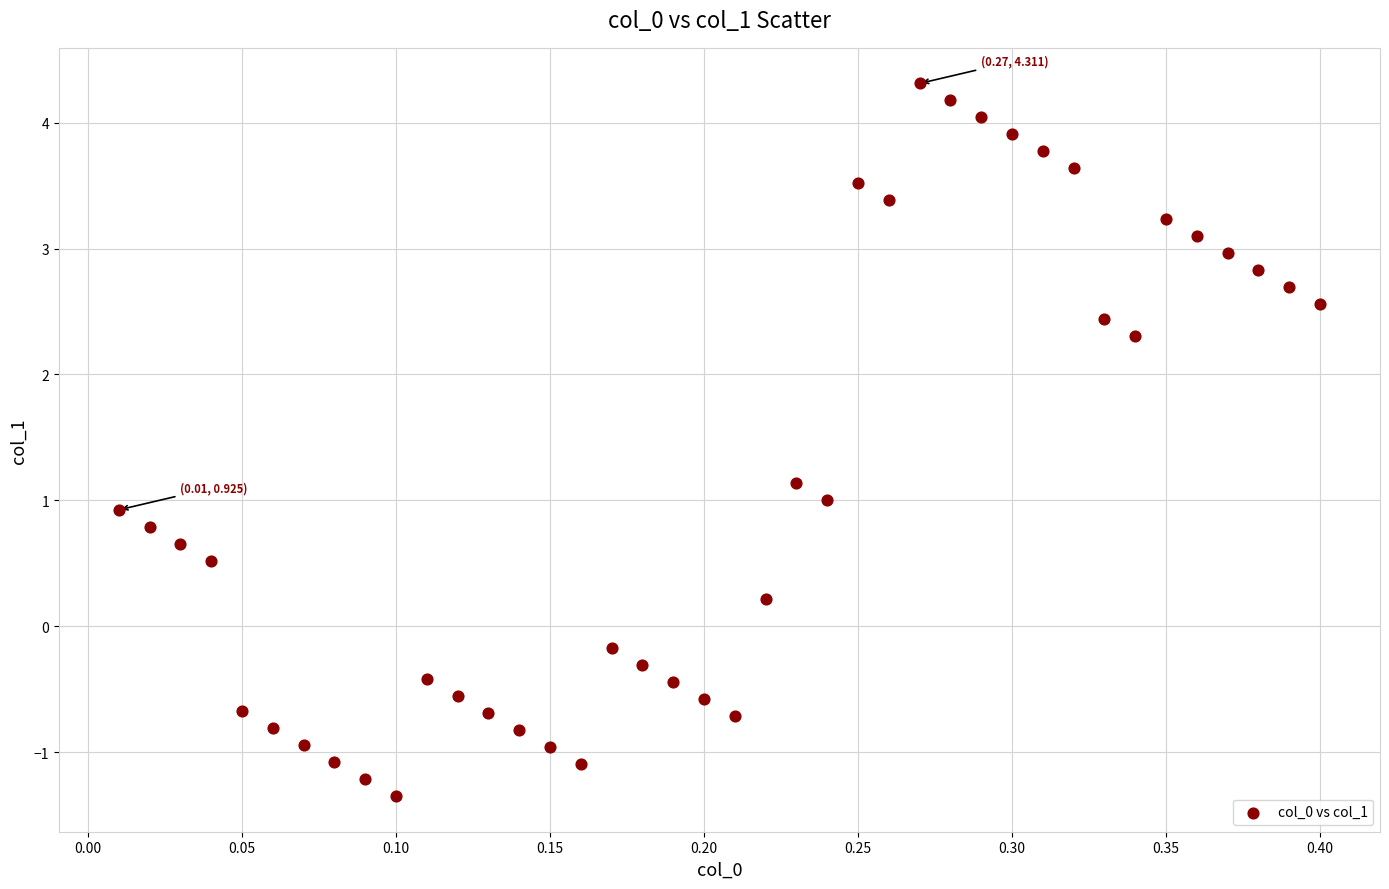

What is the range of Y values (max minus min)?

5.7